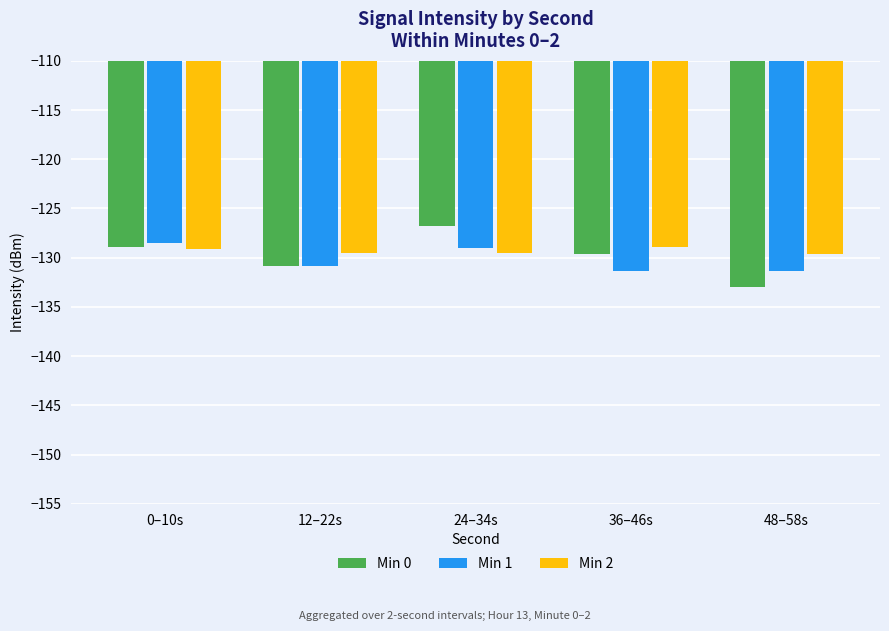

At how many categories does at least one series exceed -132?

5